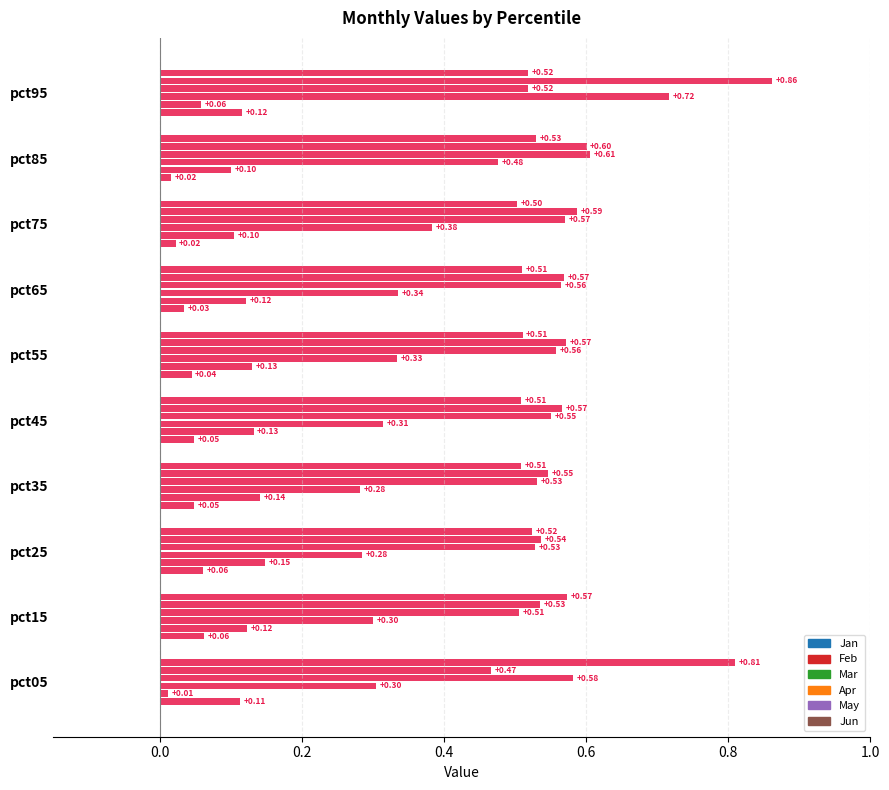

Count the number of categories in the chart.

10